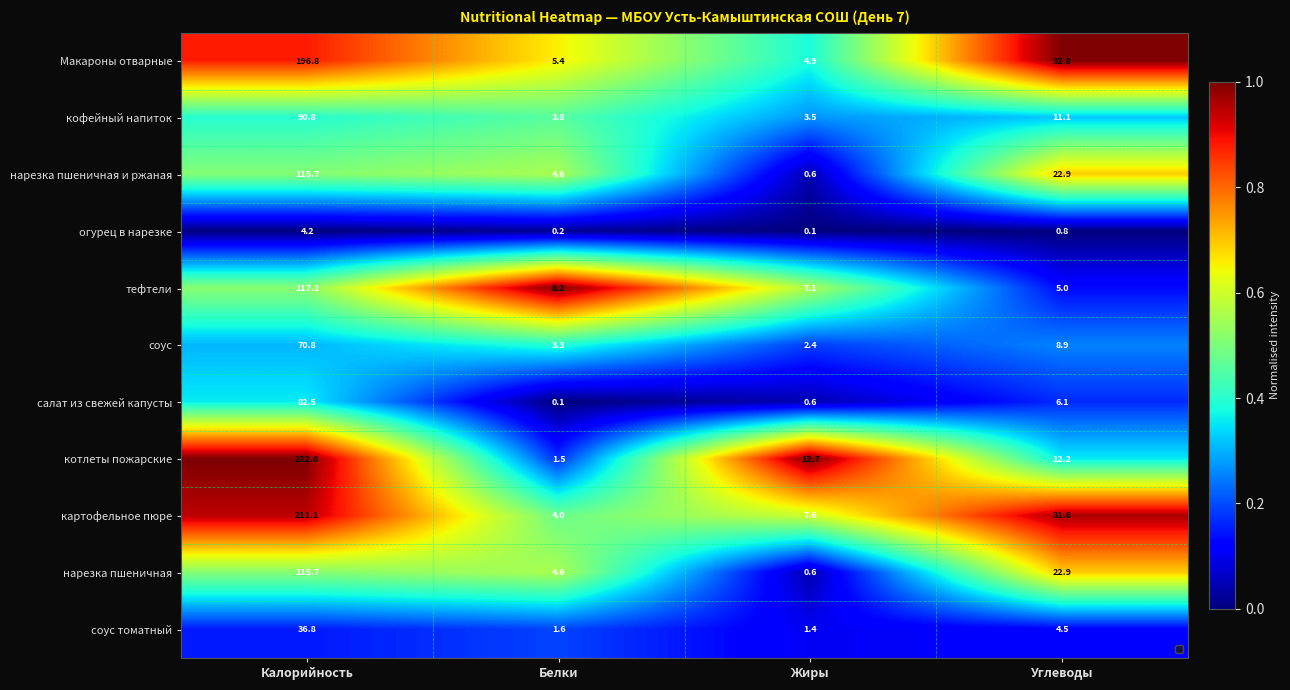

Where is соус томатный nearest to the value 19?

Углеводы